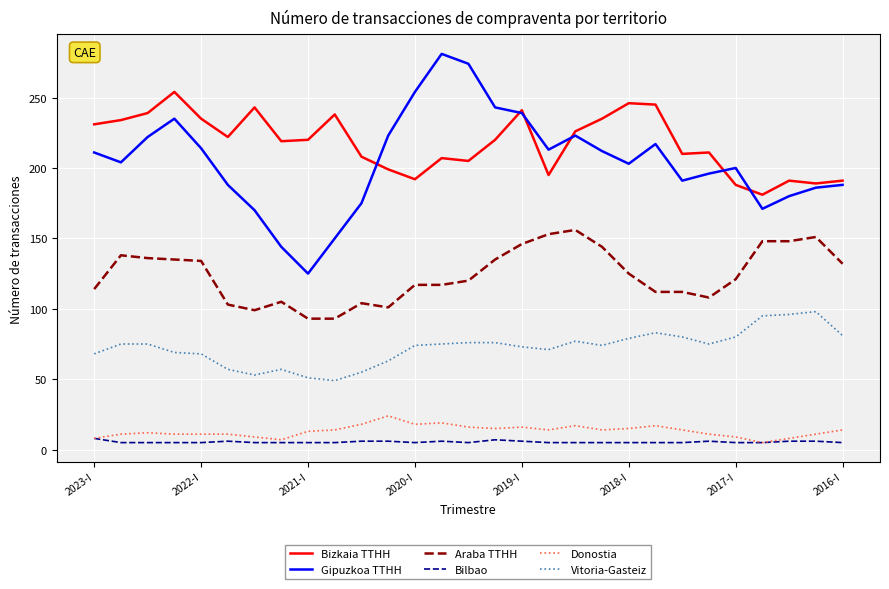

How many lines are shown in the chart?

6